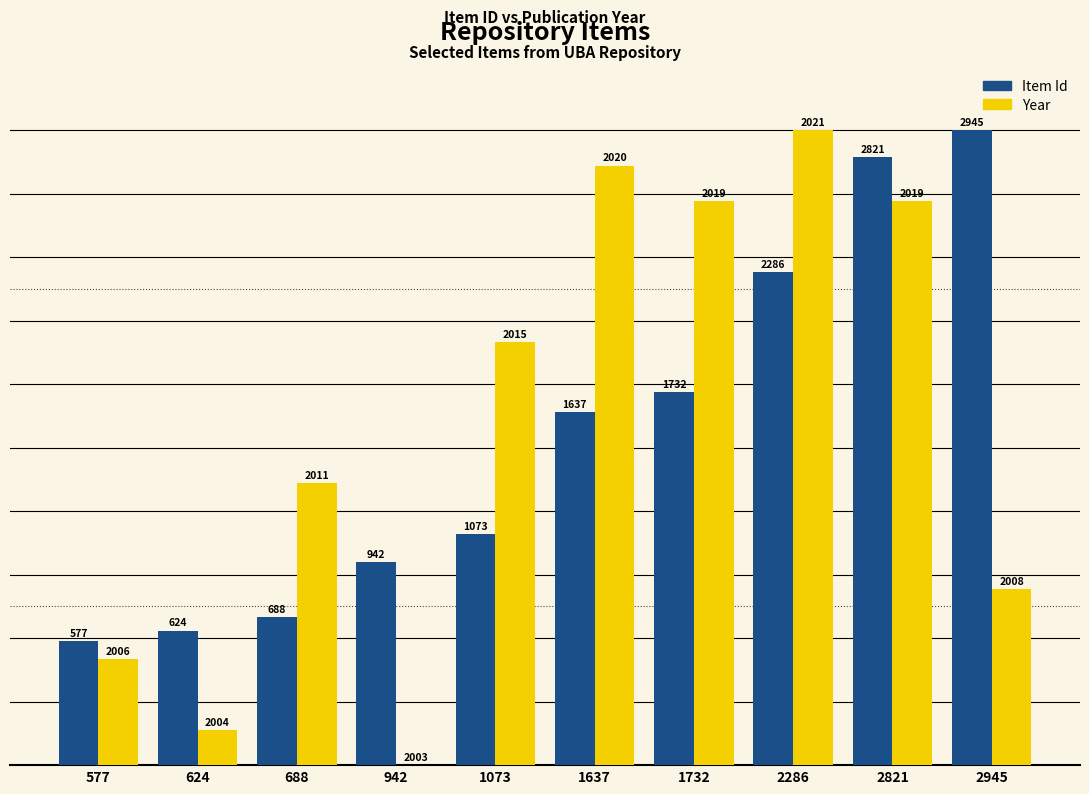

At which label does Year reach its peak?

2286